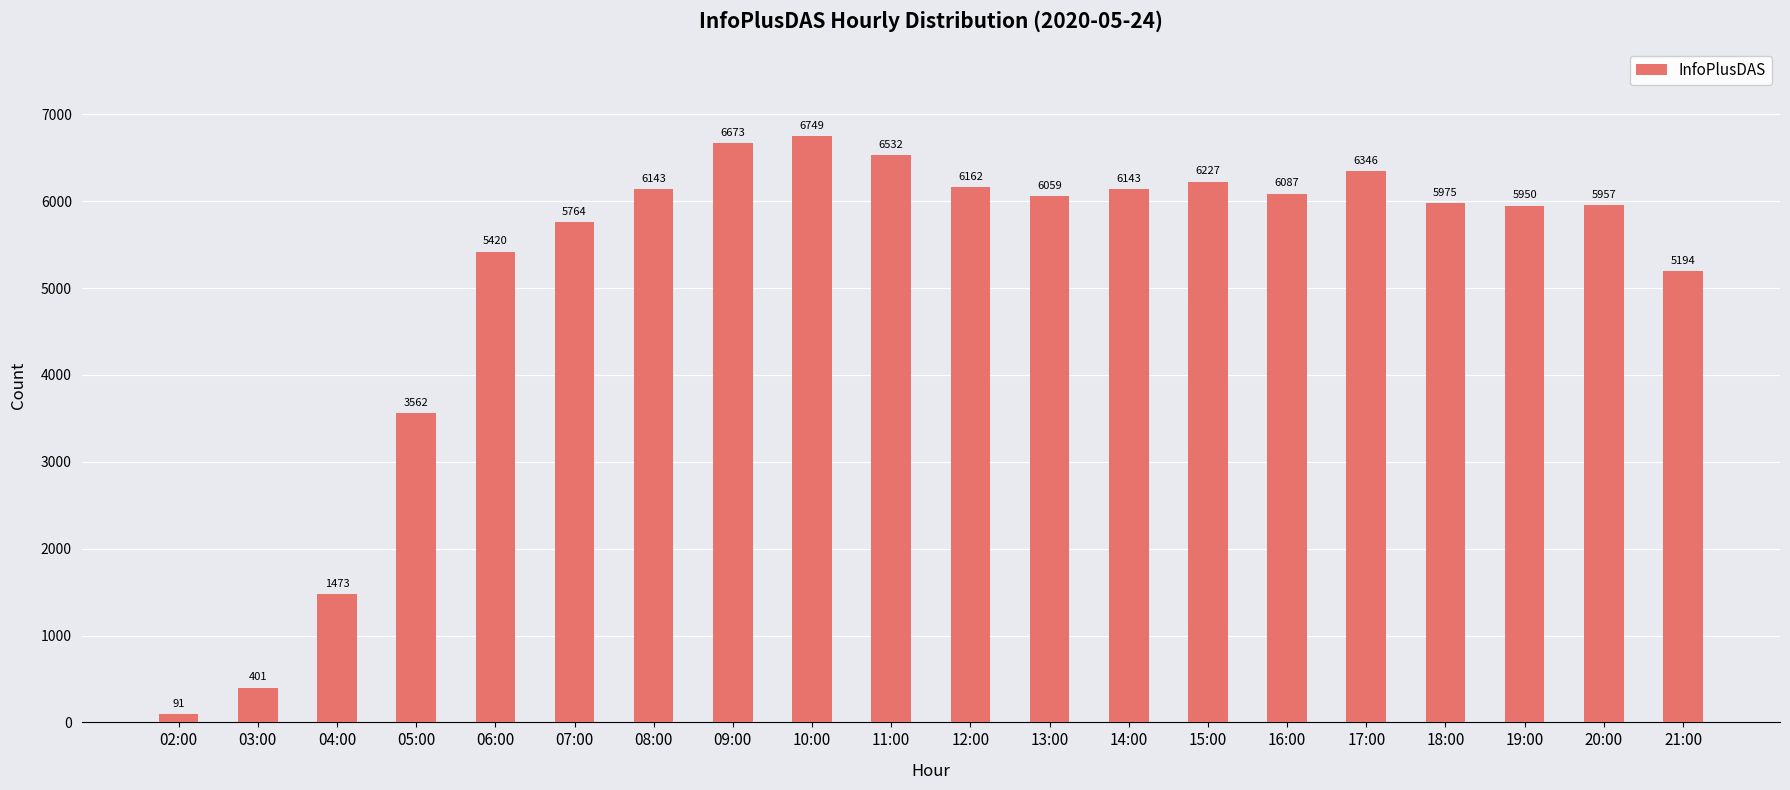

How many series are shown in this chart?

1